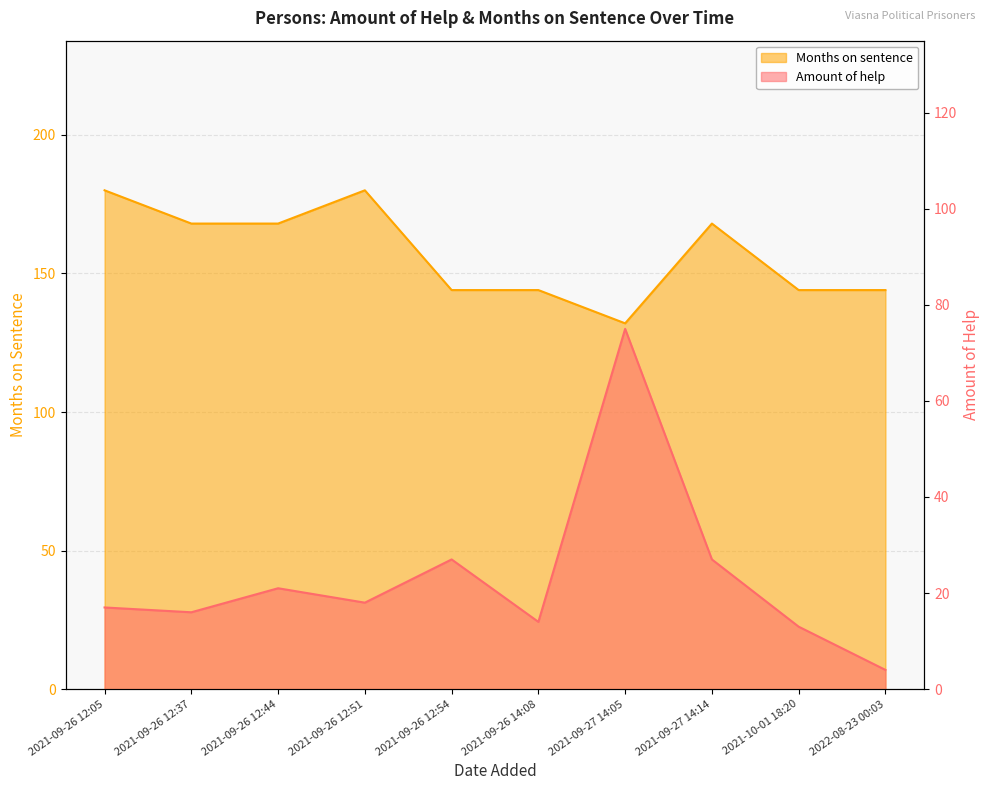

At which category does the chart reach its minimum across all series?

2022-08-23 00:03